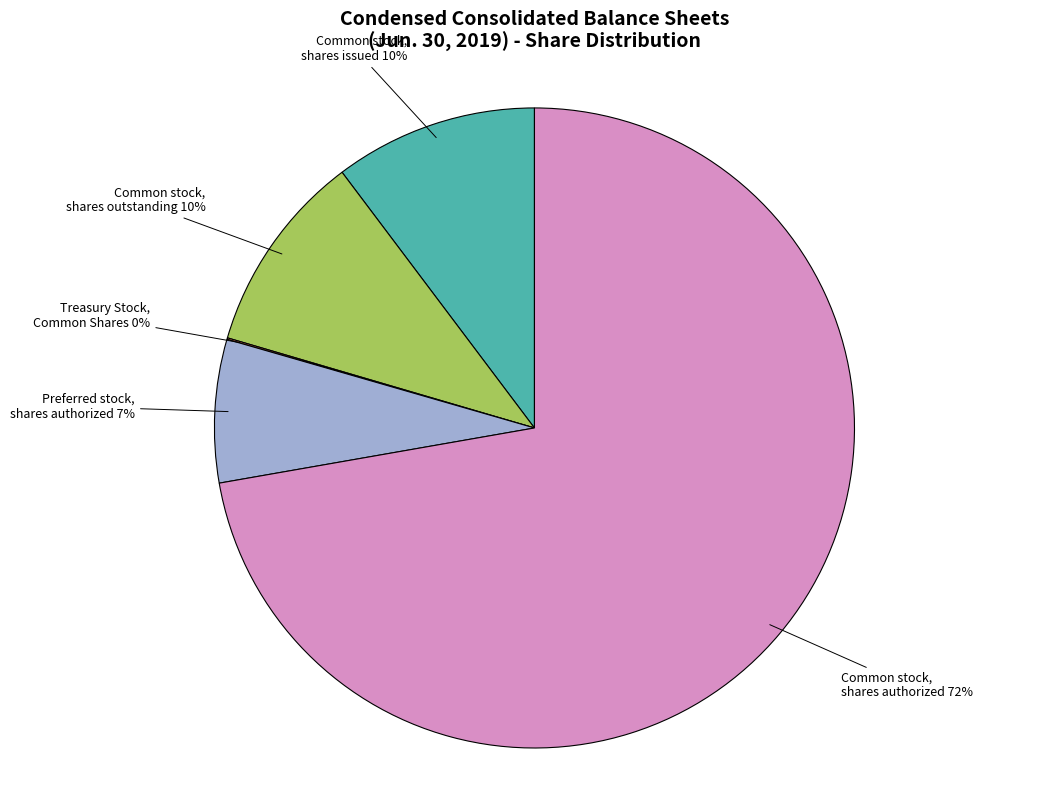

To the nearest percent, what is the average slice percentage?

20%